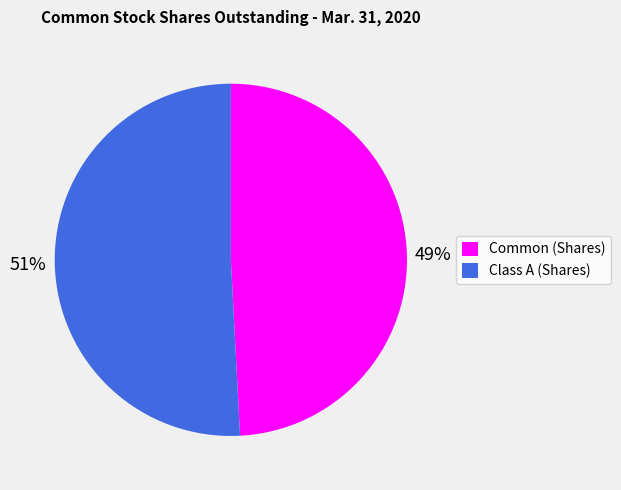

What percentage is the Common (Shares) slice, to the nearest percent?

49%